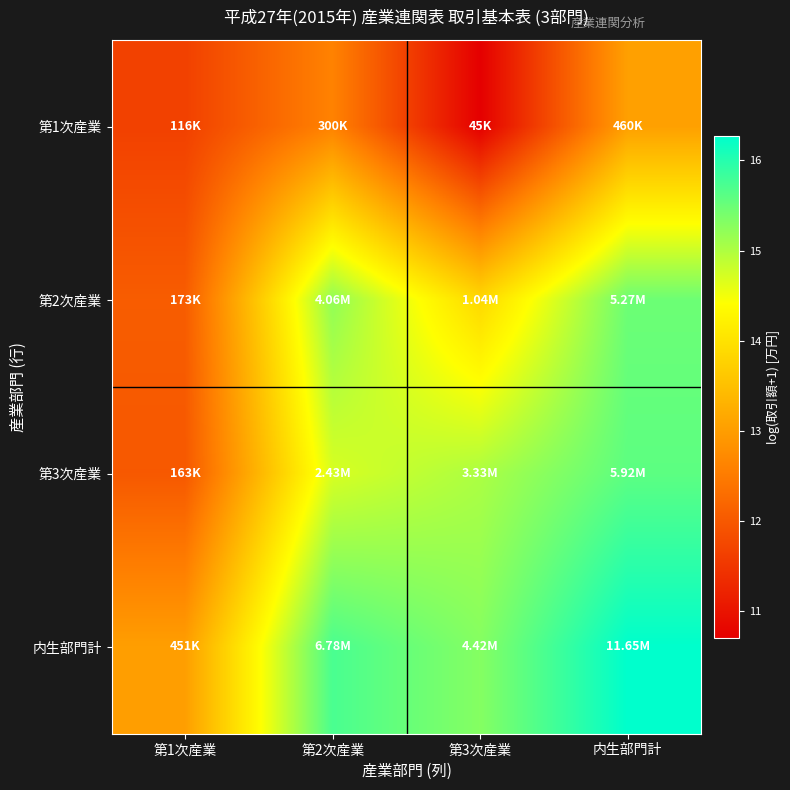

Reading left to right, transcribe all the data shown in this chart.

第1次産業: 第1次産業=11.7	第2次産業=12.6	第3次産業=10.7	内生部門計=13.0
第2次産業: 第1次産業=12.1	第2次産業=15.2	第3次産業=13.9	内生部門計=15.5
第3次産業: 第1次産業=12.0	第2次産業=14.7	第3次産業=15.0	内生部門計=15.6
内生部門計: 第1次産業=13.0	第2次産業=15.7	第3次産業=15.3	内生部門計=16.3